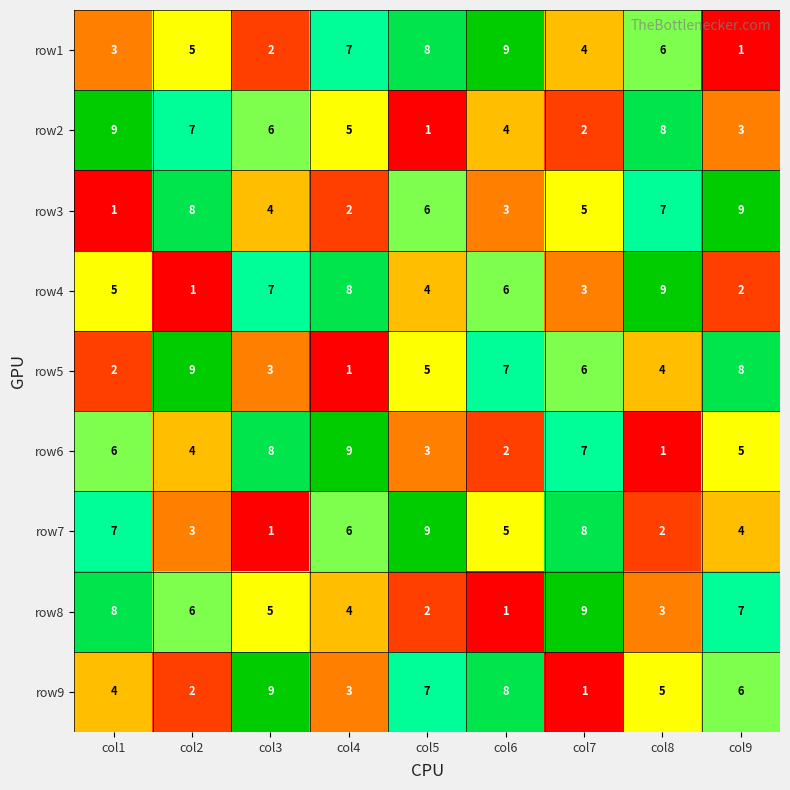

Between col4 and col6, which series saw the biggest shift?

row6